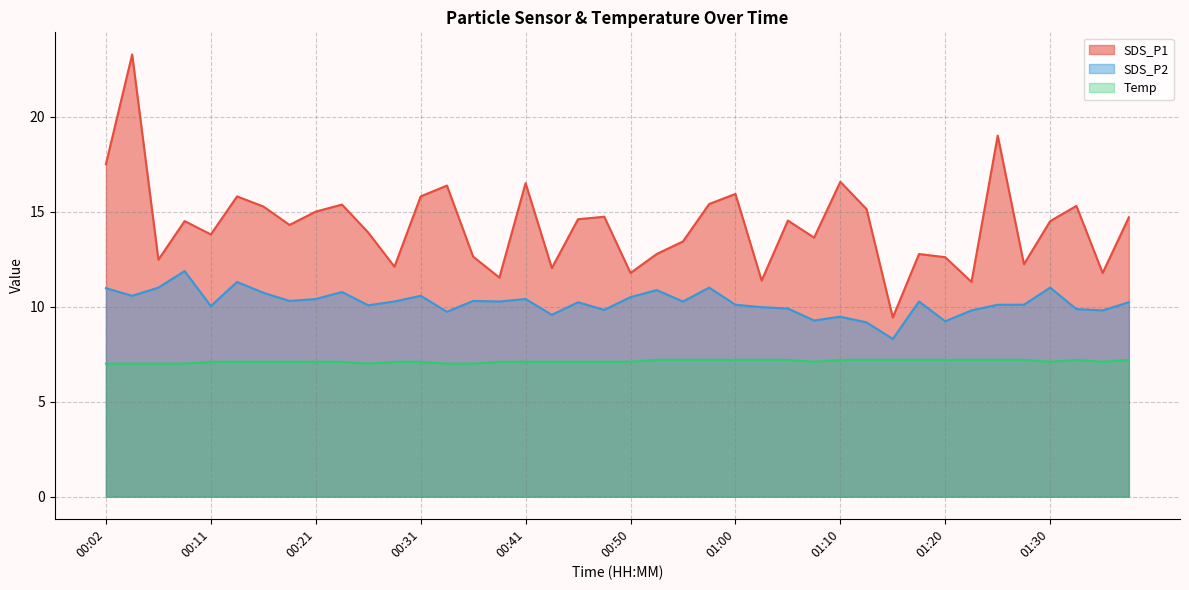

At which label does SDS_P2 reach its minimum?

01:15